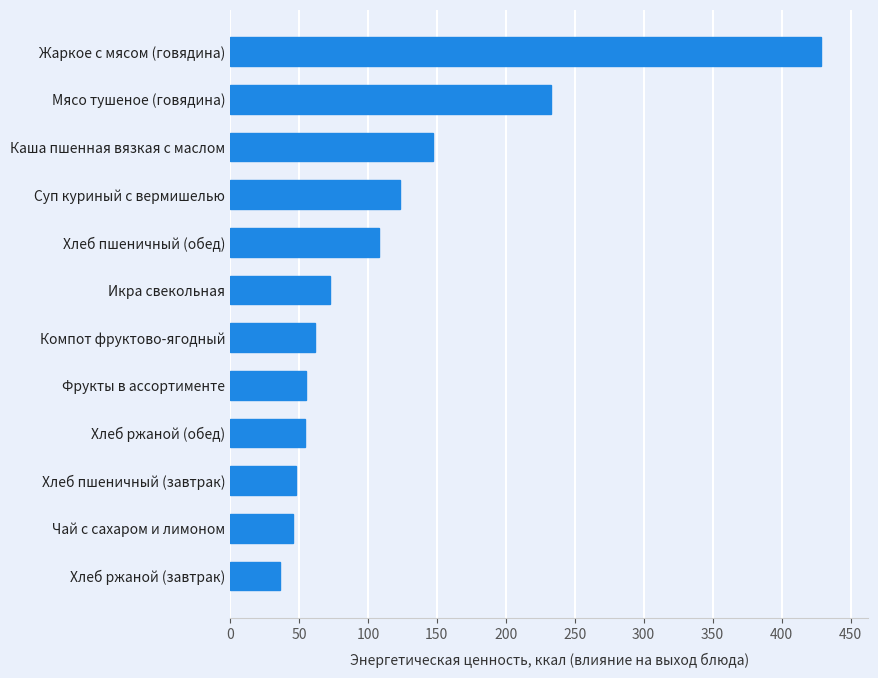

At which label is the value closest to 232?

Мясо тушеное (говядина)